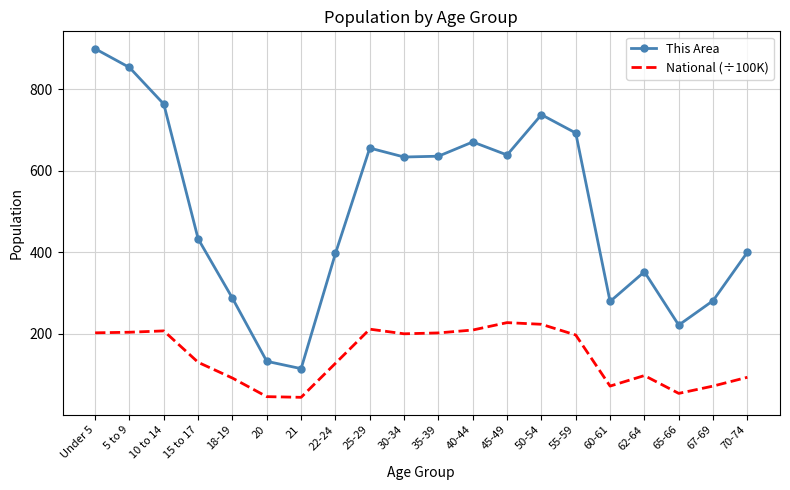

What is the total value across all series at 40-44?

879.9